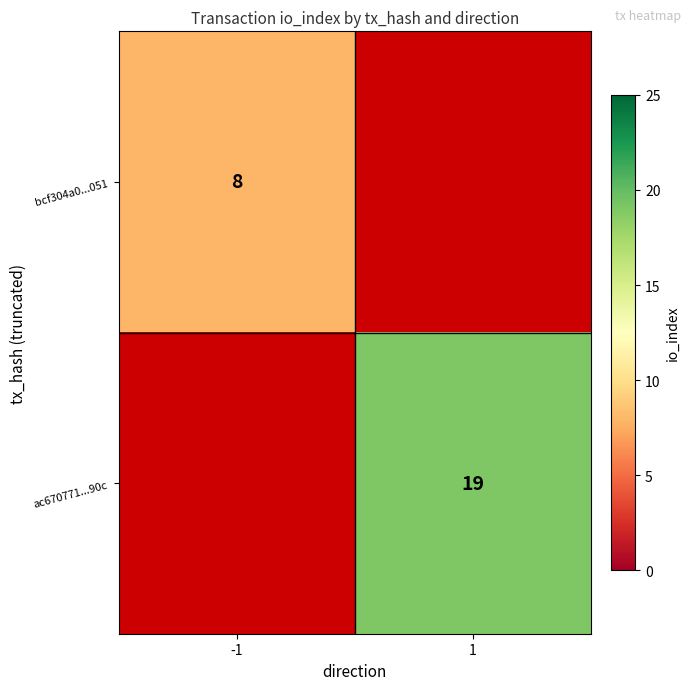

Is it true that ac670771...90c equals 28.5 at 1?

False